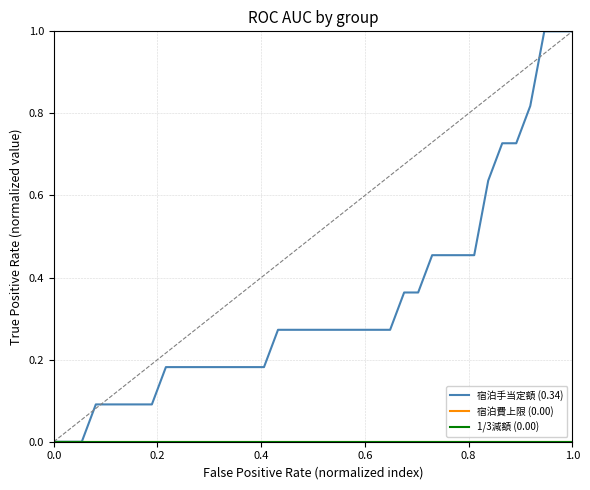

List the series in order of their peak value, lowest first.

宿泊費上限 (0.00), 1/3減額 (0.00), 宿泊手当定額 (0.34)